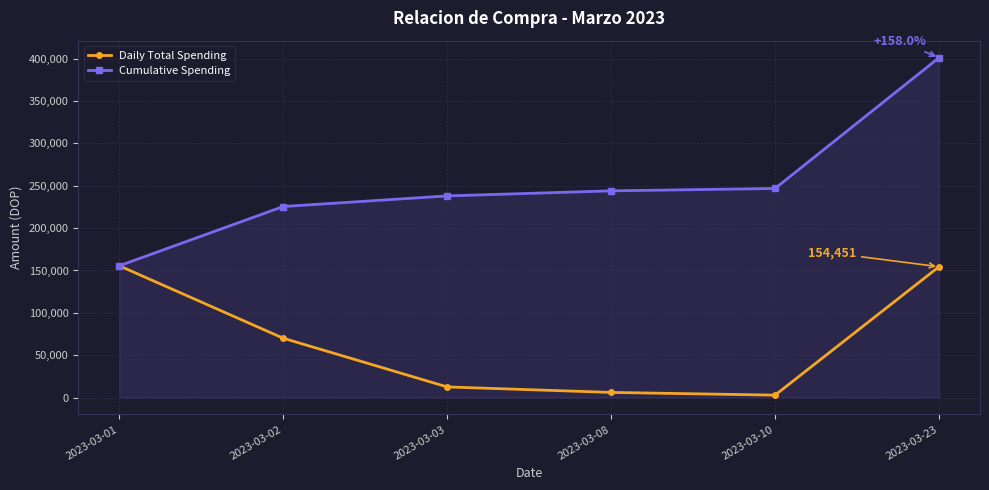

What is the minimum value for Daily Total Spending?

2803.5